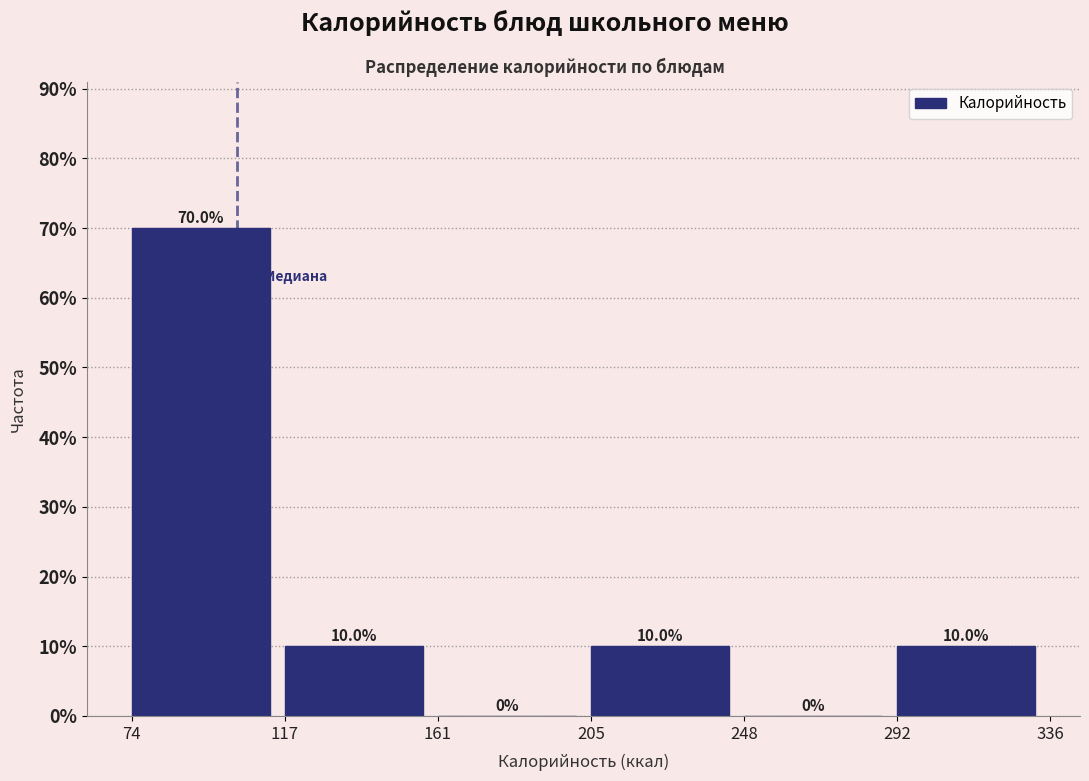

How tall is the bar that spans 205 to 248 on the x-axis?

10.0